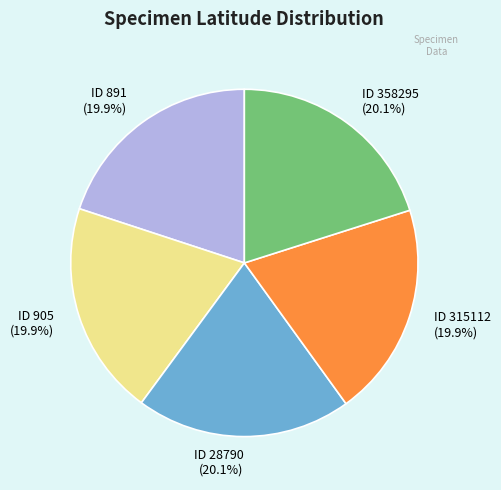

How many segments does this pie chart have?

5